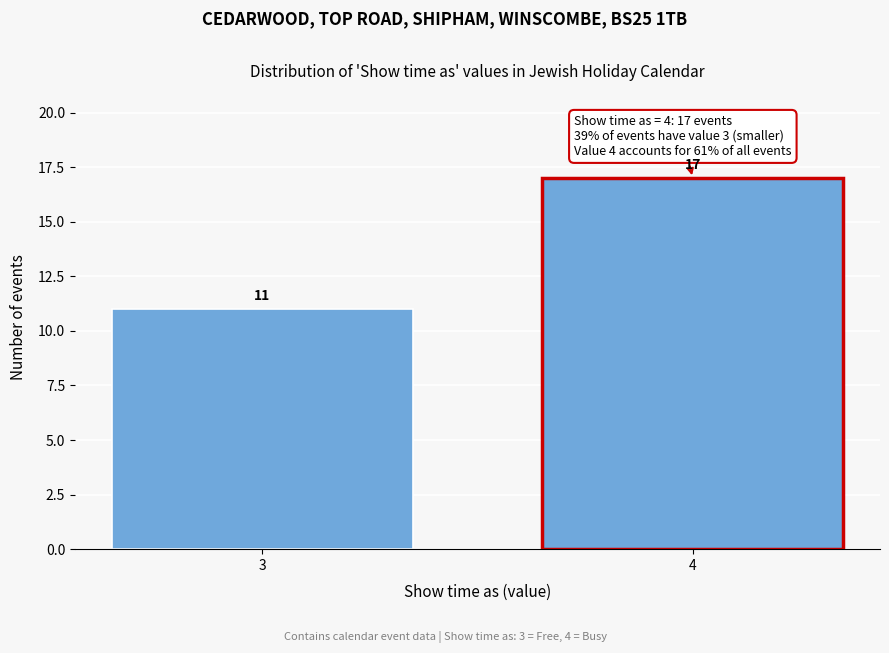

Reading left to right, transcribe all the data shown in this chart.

11	17